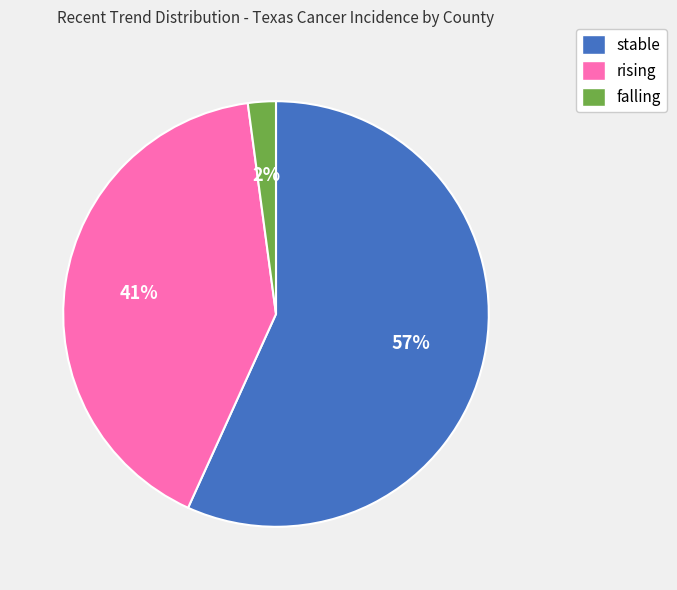

To the nearest percent, what percentage of the pie is falling?

2%